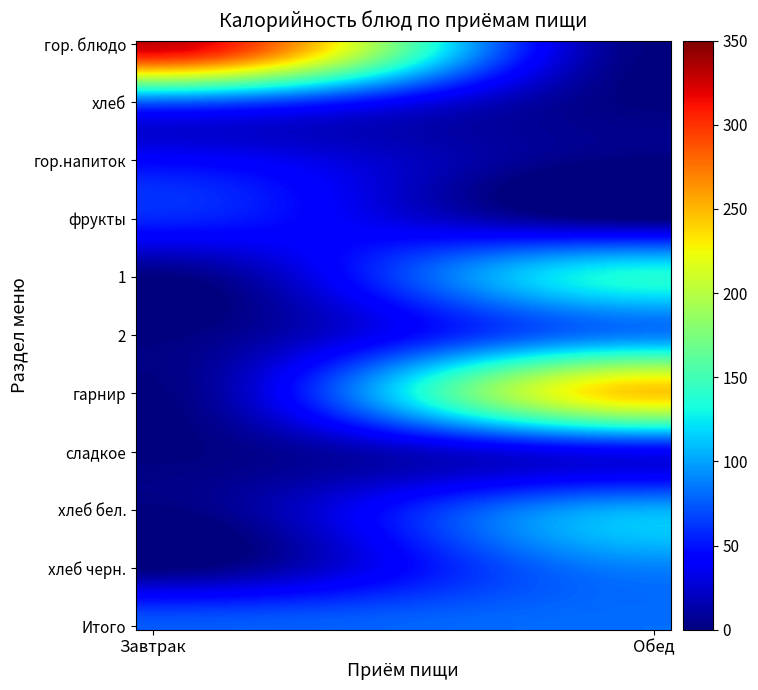

What is the greatest value displayed?

328.7